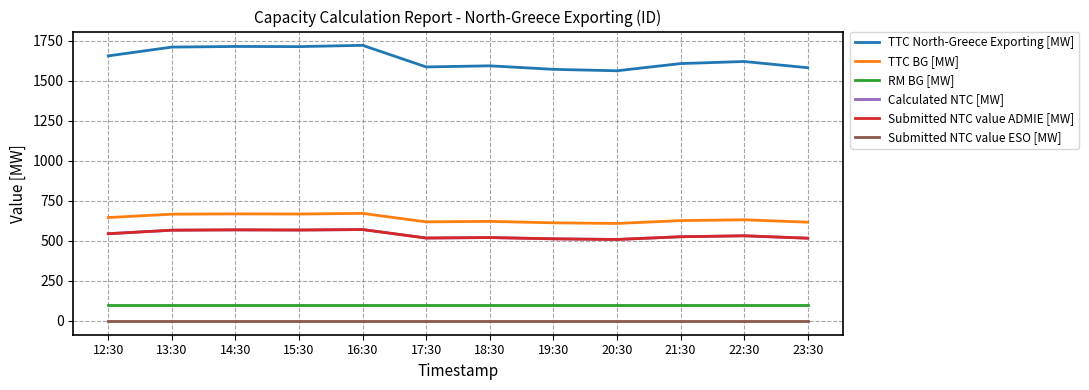

Does the chart display data point markers on the line(s)?

No